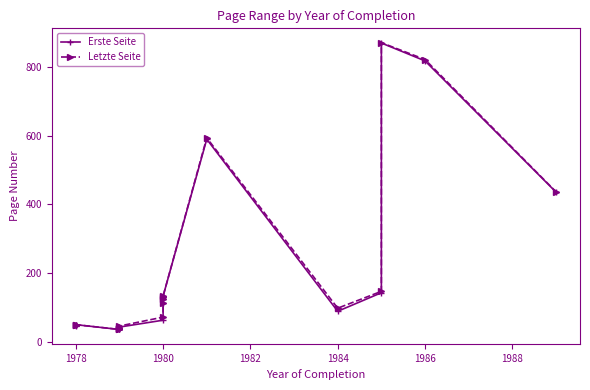

The value of Erste Seite at 17 is 357. True or false?

False